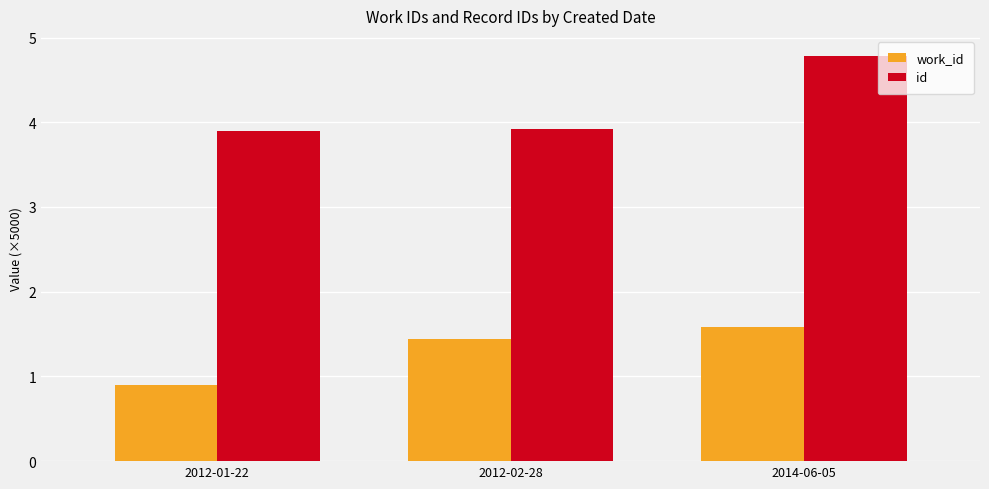

Where does the work_id series first go above 1?

2012-02-28